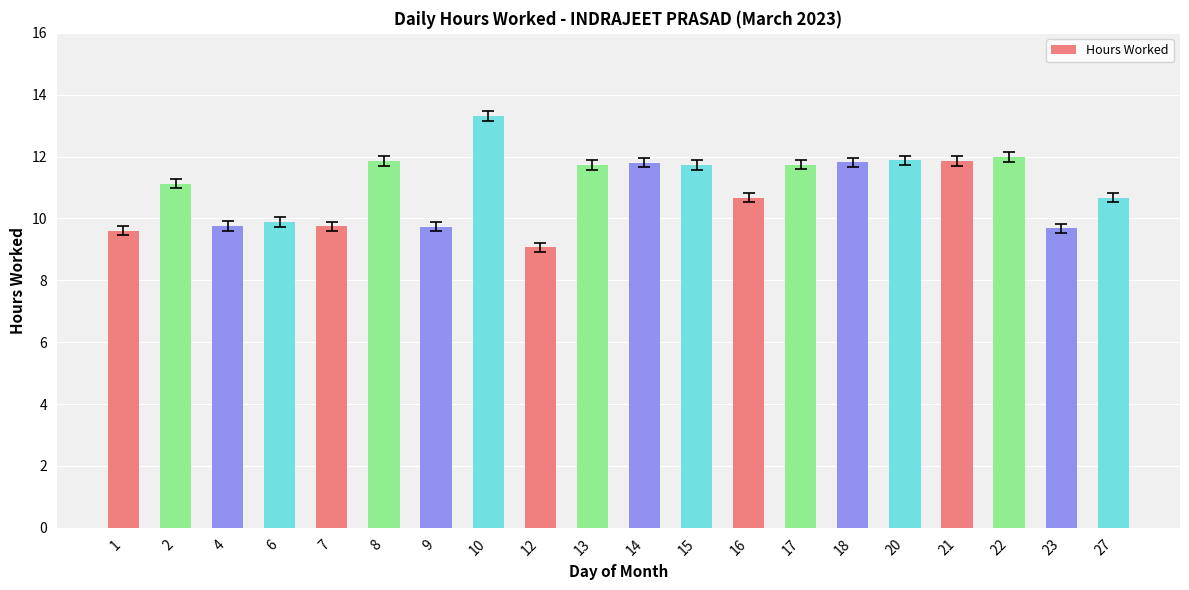

The chart shows a value of 11.9 at 21. True or false?

True